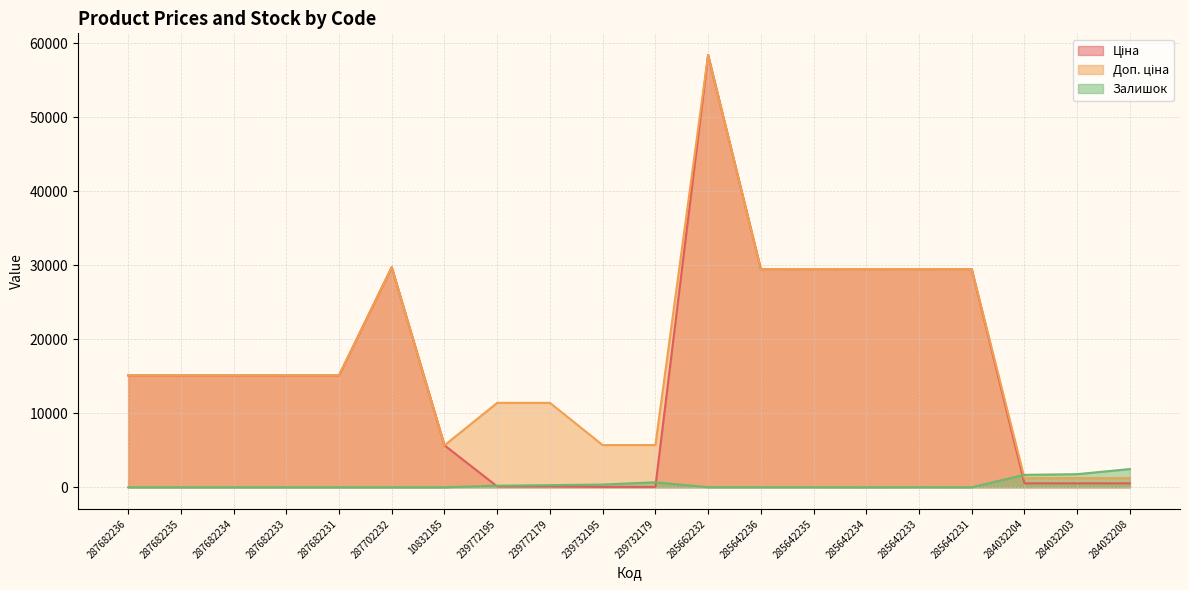

Which series has the widest spread of values?

Ціна